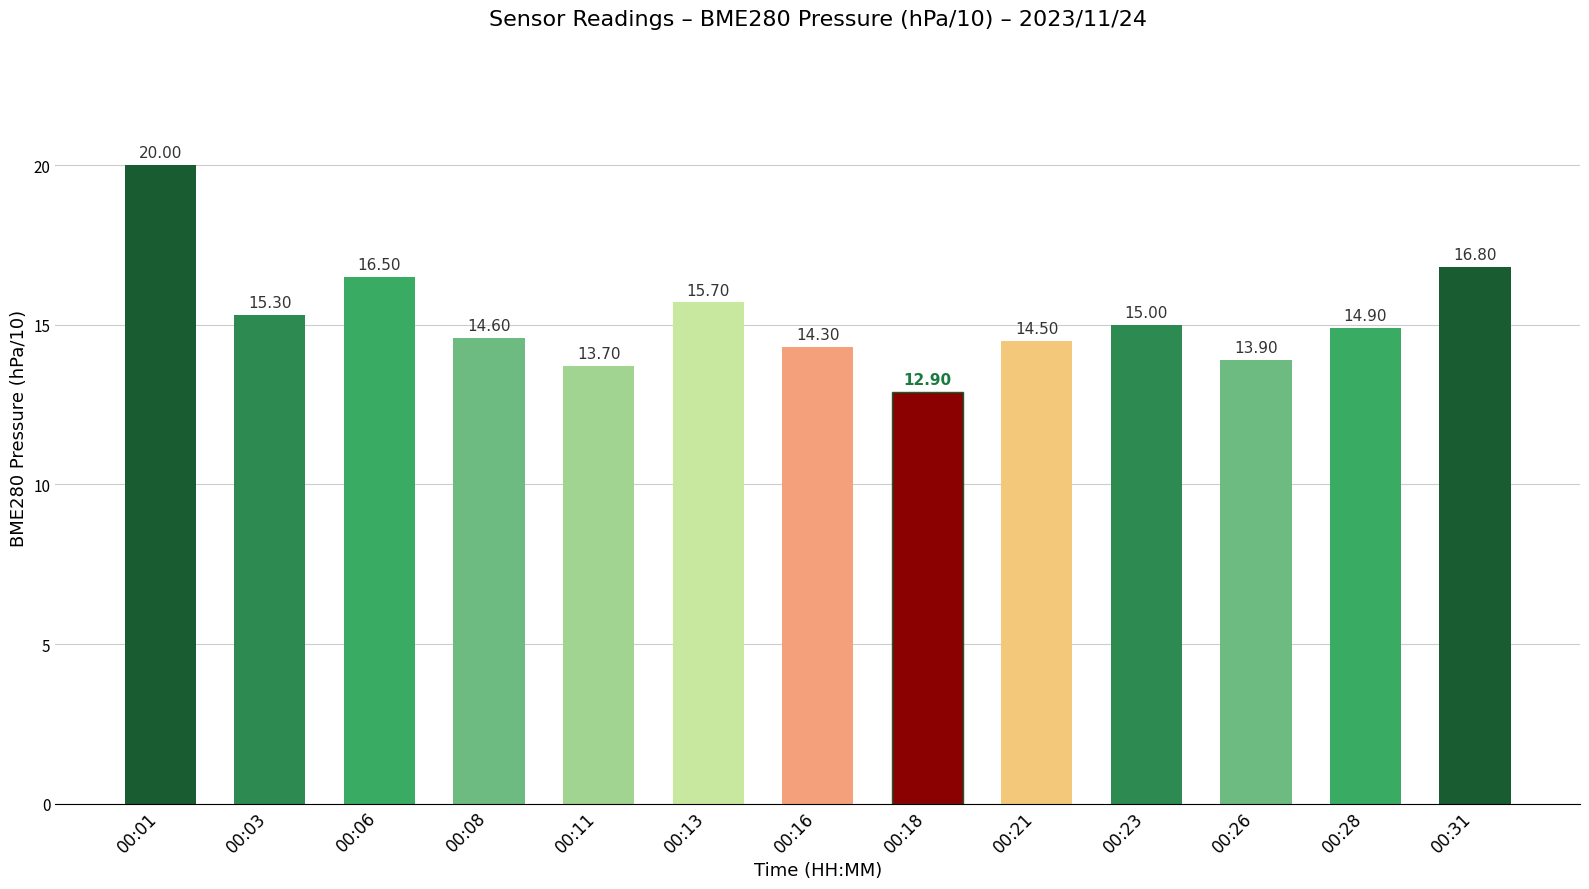

Is it true that the value at 00:08 is 22.6?

False